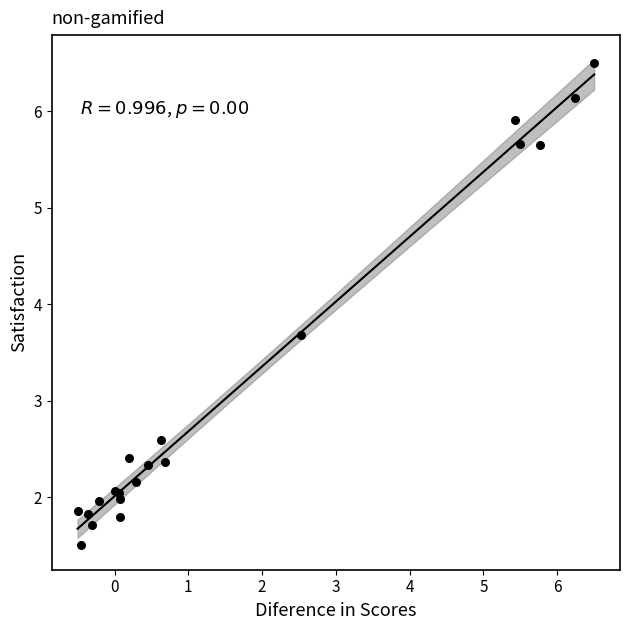

What Y value in the scatter plot is closest to 4?

3.7